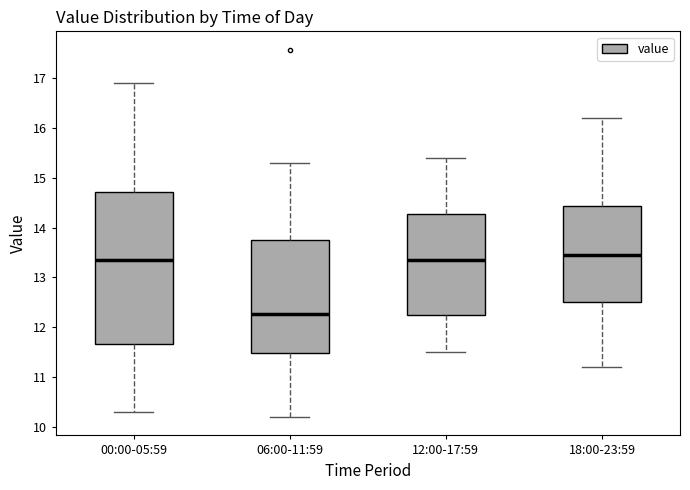

Comparing the boxes themselves (not the whiskers), which one is the tallest?

00:00-05:59